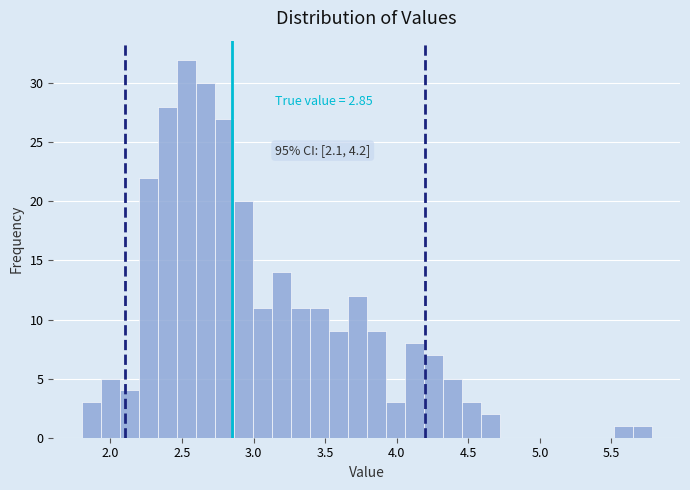

Read against the x-axis, roughly where is the centre of the tallest bar?

2.55